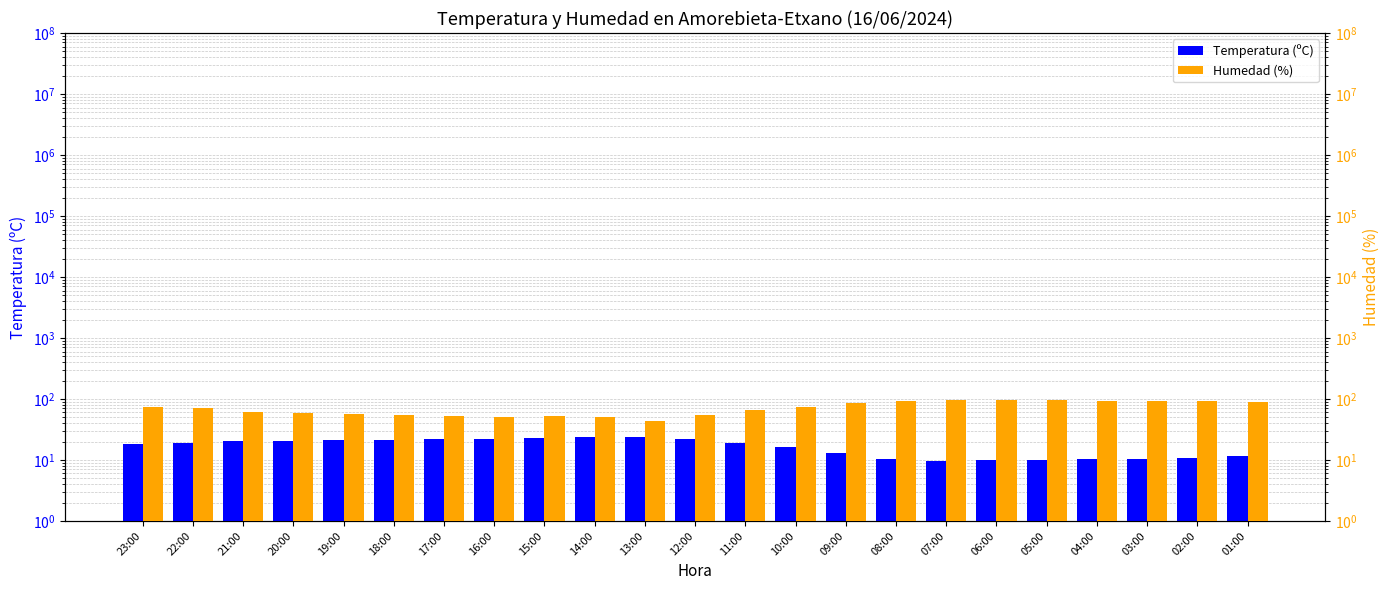

The value of Humedad (%) at 18:00 is 35.0. True or false?

False